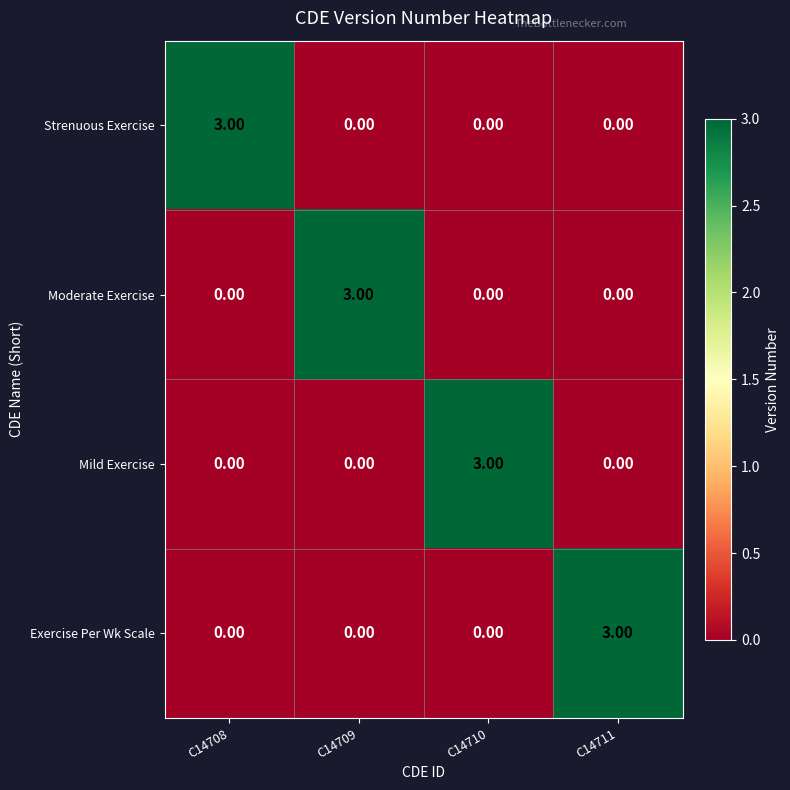

What is the difference between the maximum and second lowest values in the Strenuous Exercise series?

3